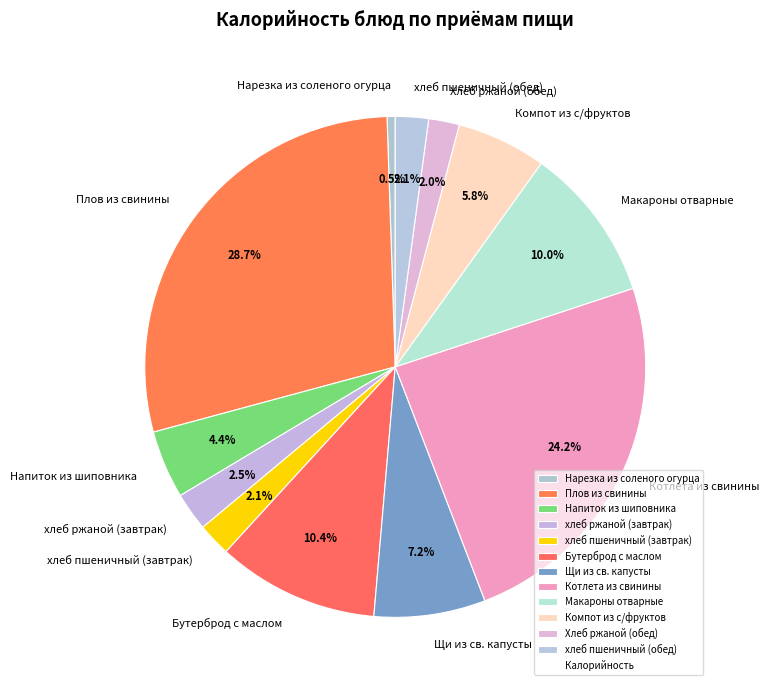

How many slices are in this pie chart?

12